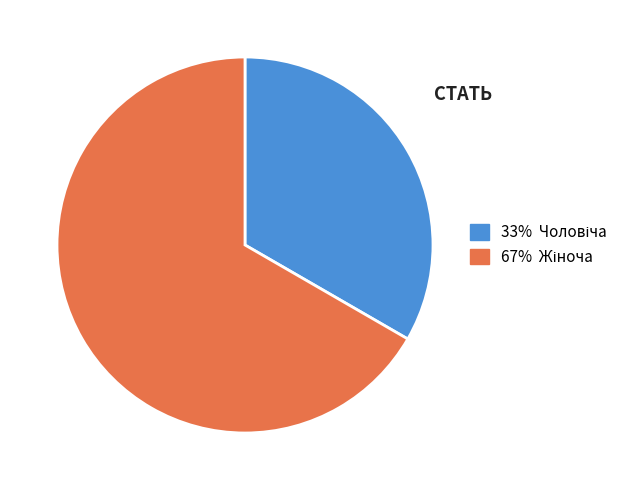

Does any single category account for the majority?

Yes